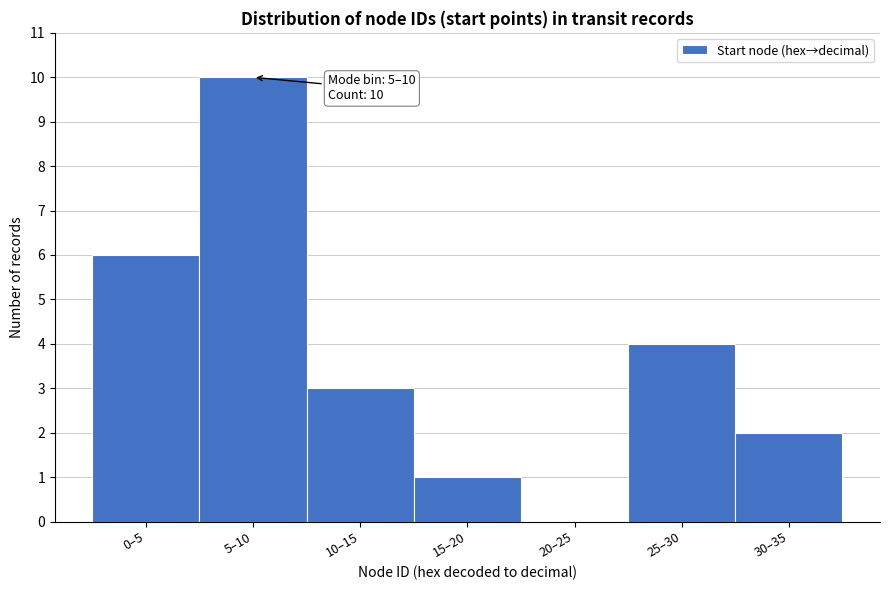

Reading left to right, transcribe all the data shown in this chart.

0–5=6	5–10=10	10–15=3	15–20=1	20–25=0	25–30=4	30–35=2